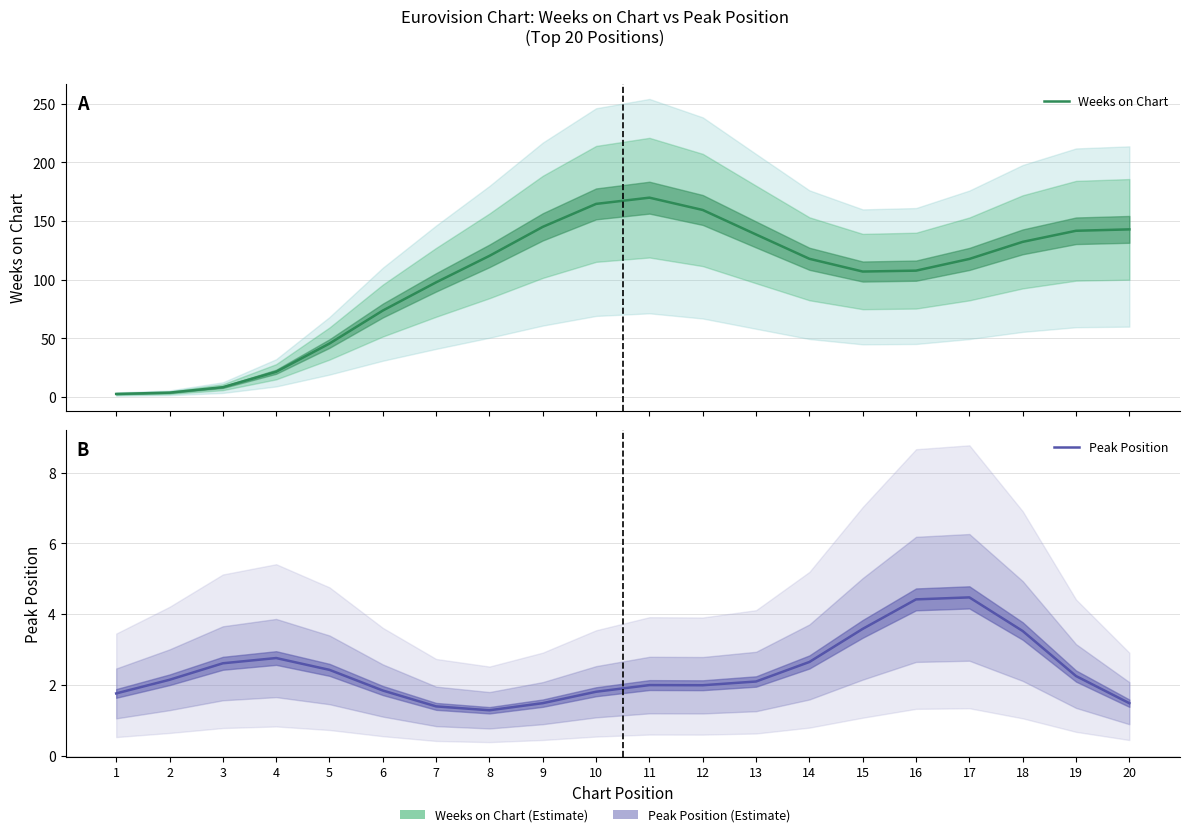

What is the lowest value of the Weeks on Chart series?

2.7